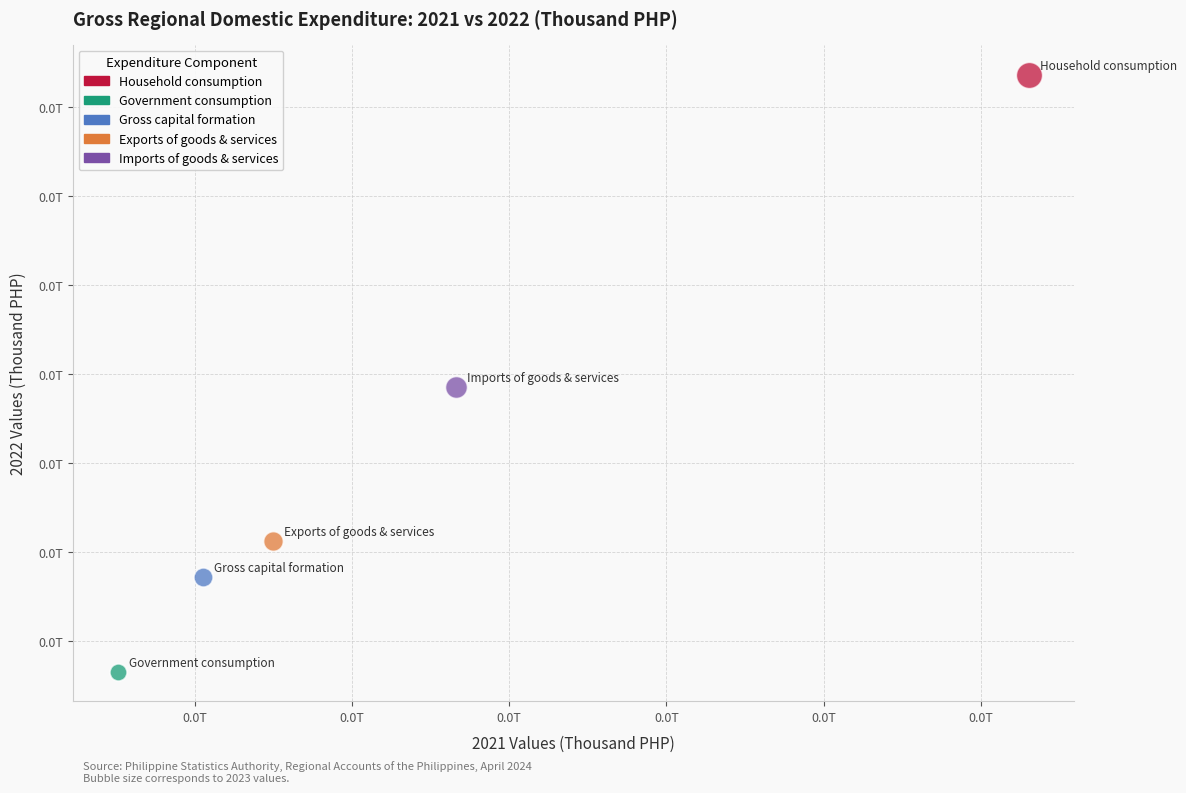

What are all the series names shown in the legend?

Household consumption, Government consumption, Gross capital formation, Exports of goods & services, Imports of goods & services